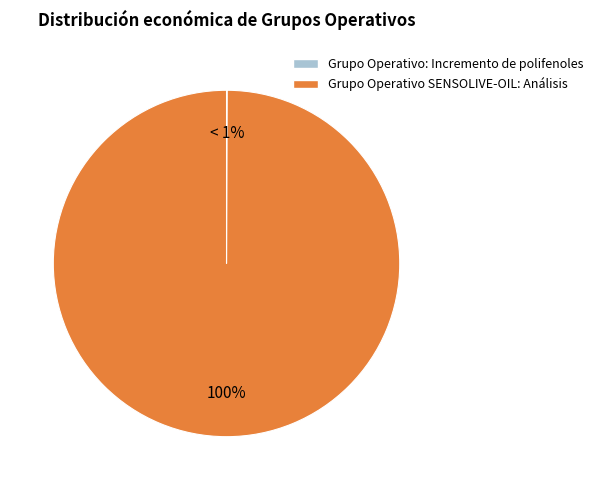

To the nearest percent, what percentage of the pie is Grupo Operativo SENSOLIVE-OIL: Análisis?

100%